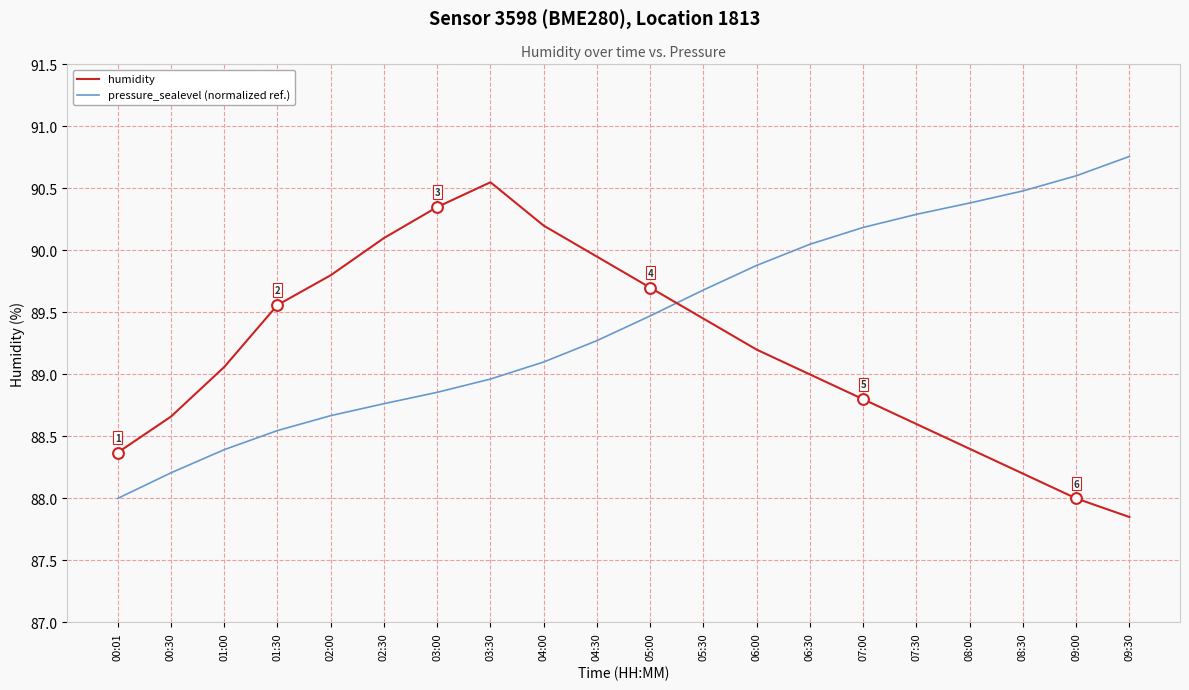

What are all the series names shown in the legend?

humidity, pressure_sealevel (normalized ref.)